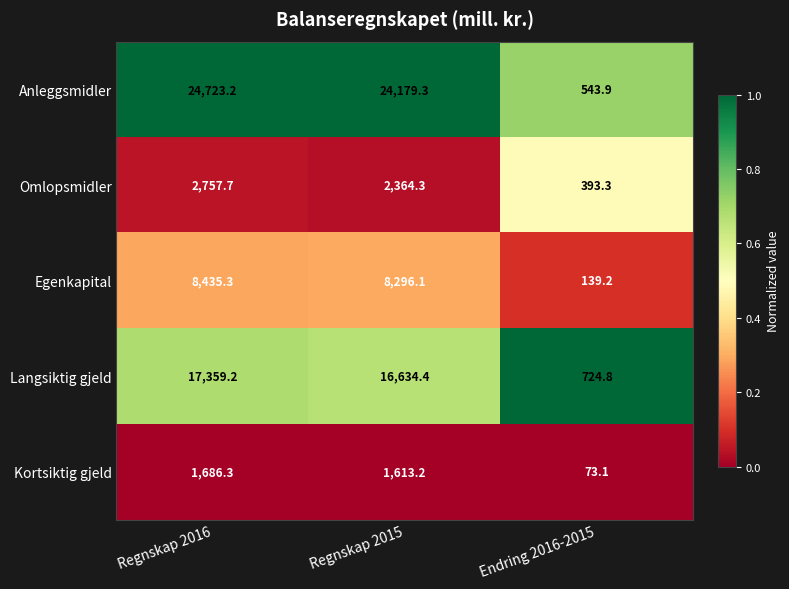

What is the maximum value shown in the chart?

24723.2